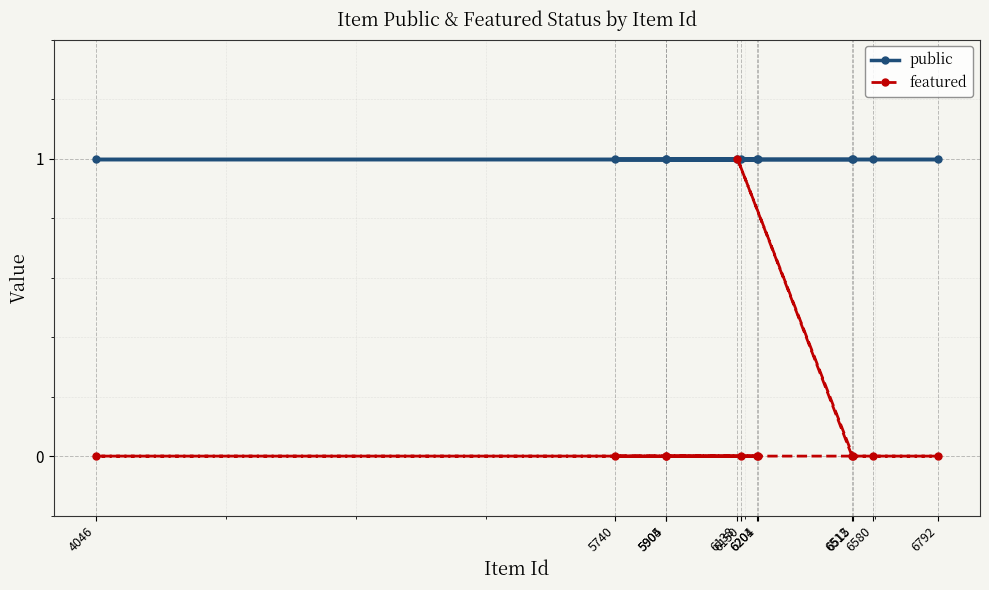

Which series has the widest spread of values?

featured